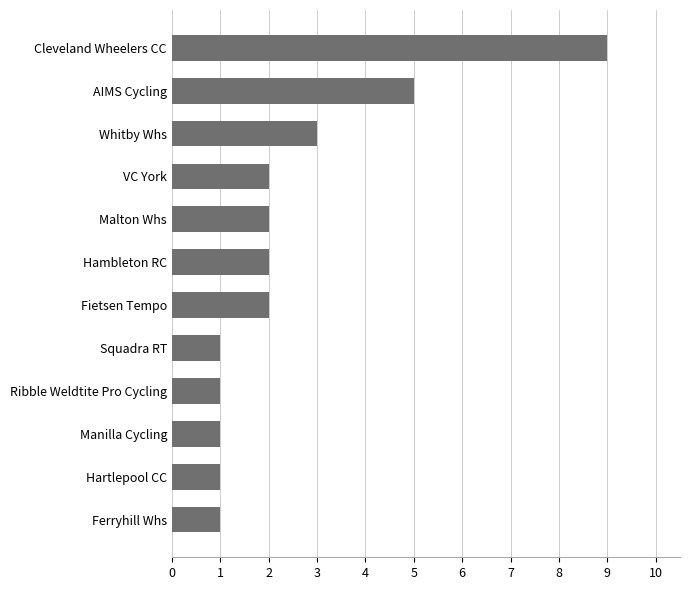

How many series are shown in this chart?

1